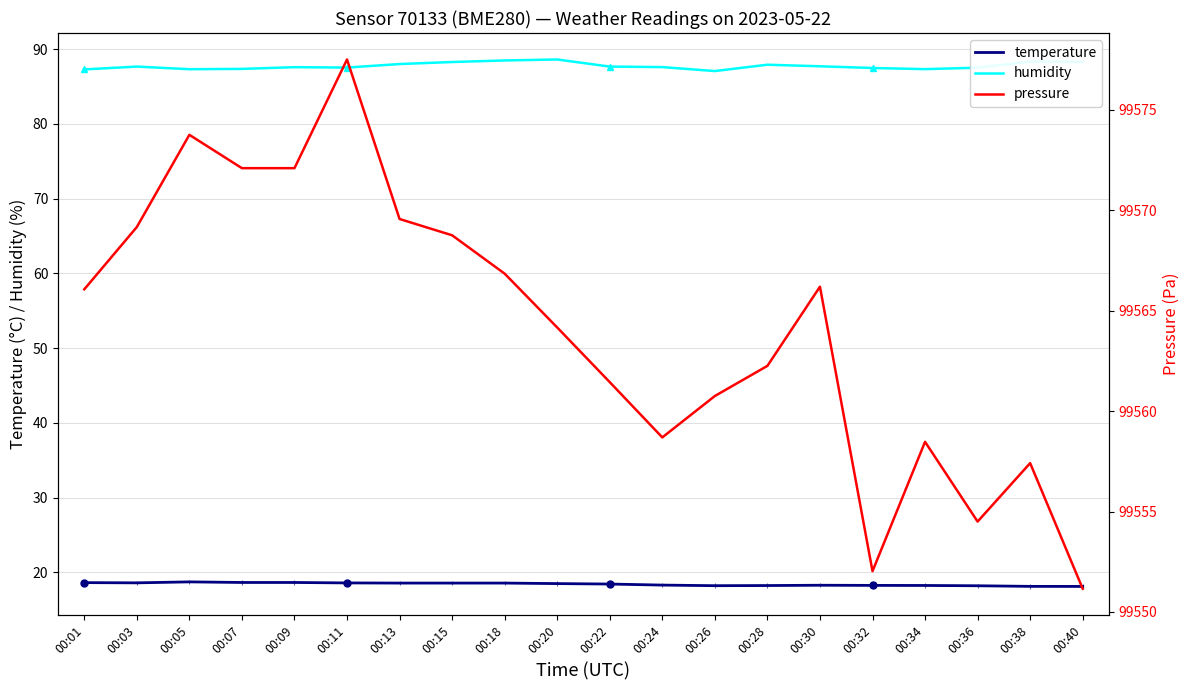

True or false: pressure and temperature cross at least once.

False